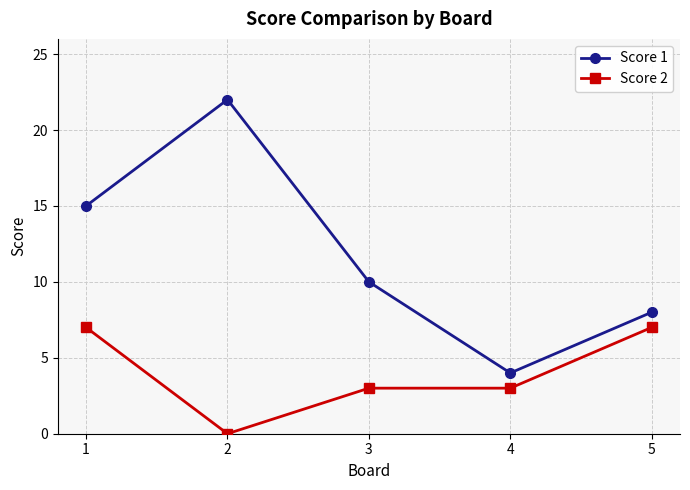

The value of Score 2 at 5 is 7. True or false?

True